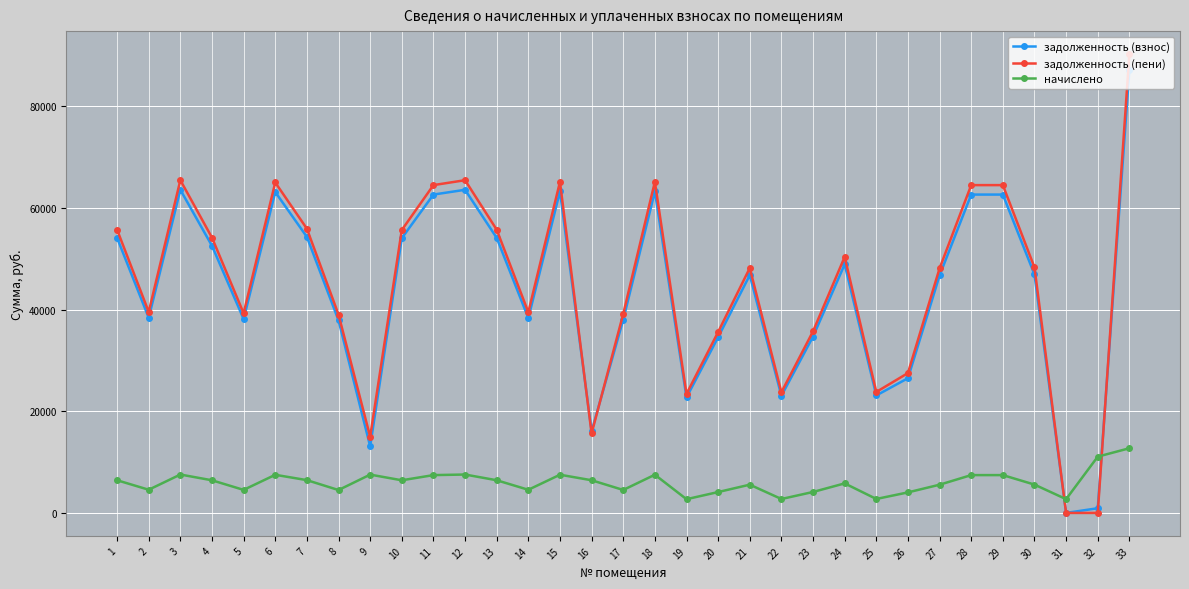

How many values in the задолженность (взнос) series are below 46774?

16